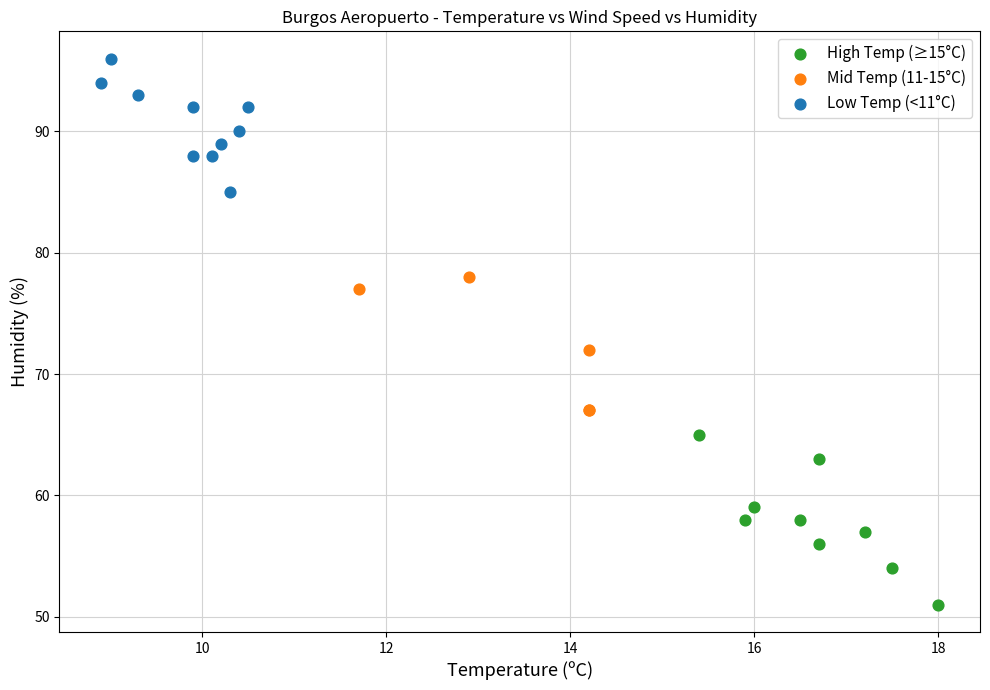

Which series has the widest spread of Y values?

High Temp (≥15°C)